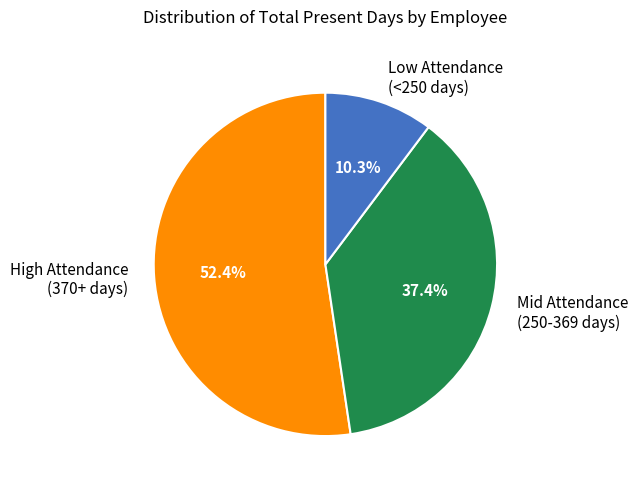

Which category has the smallest portion of the pie?

Low Attendance (<250 days)